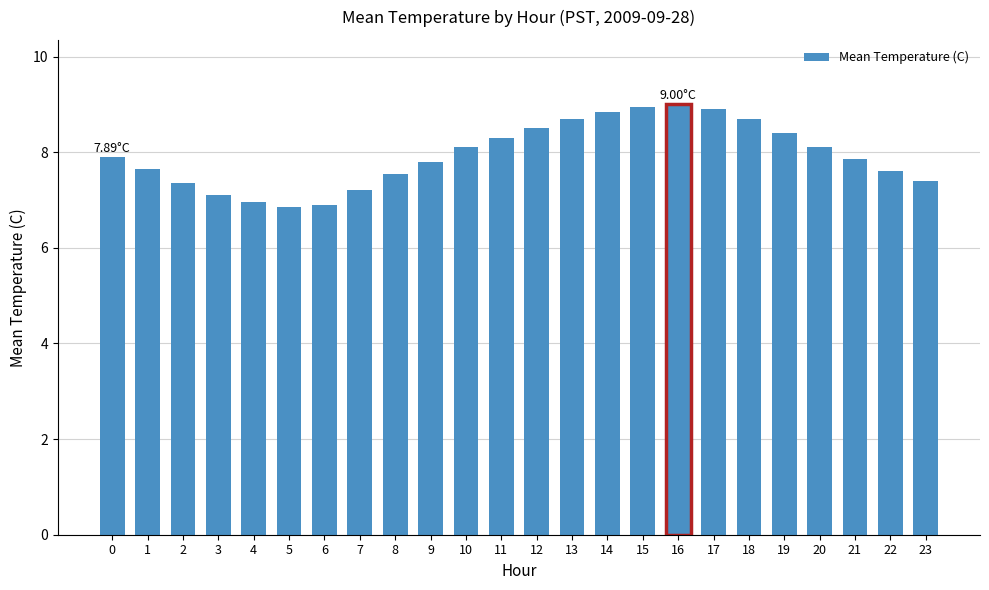

Approximately how many times larger is the value at 13 compared to 23?

1.2